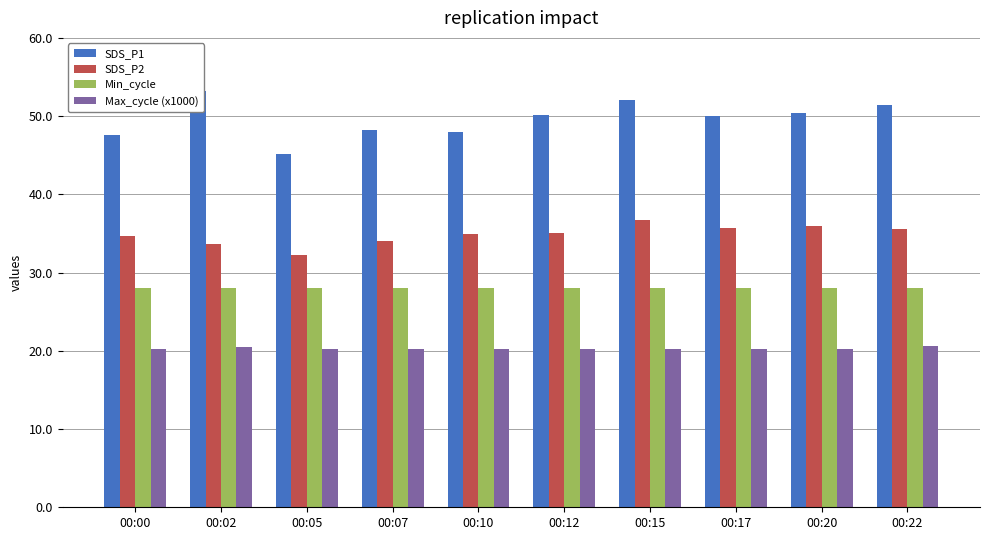

What is the difference between the SDS_P1 values at 00:22 and 00:10?

3.4